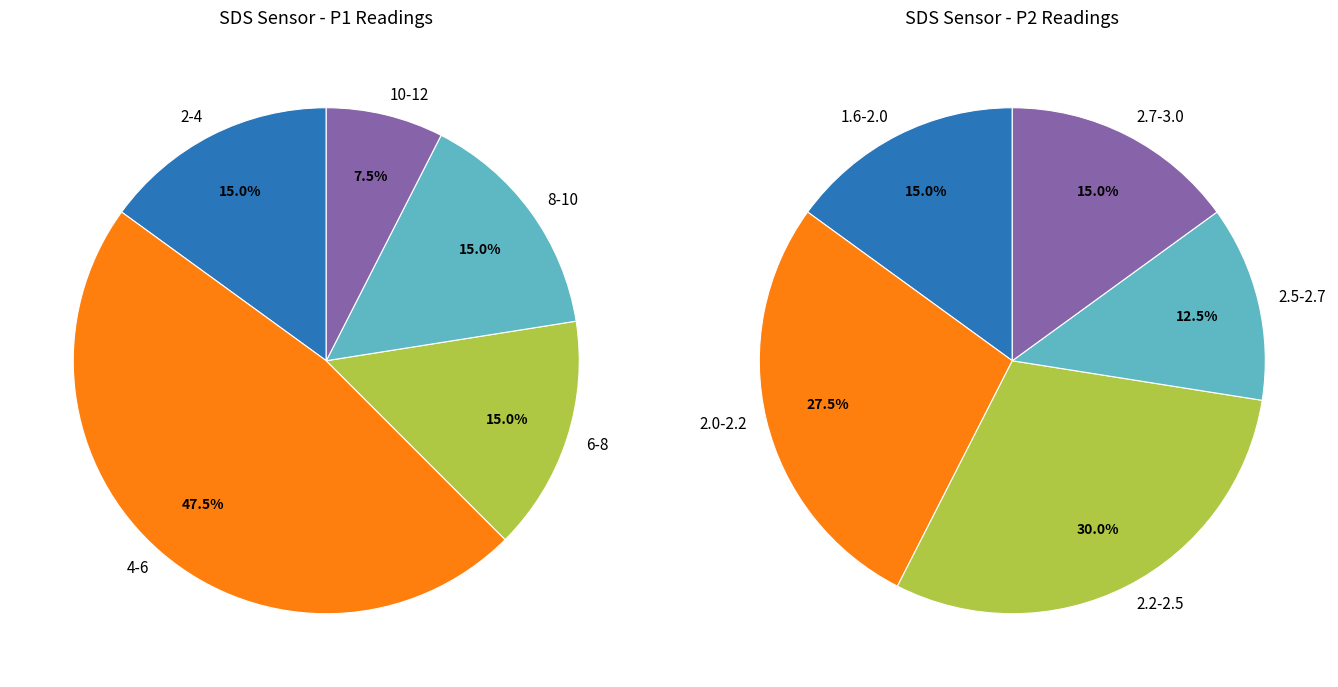

Does 16 represent more than half of the total?

No